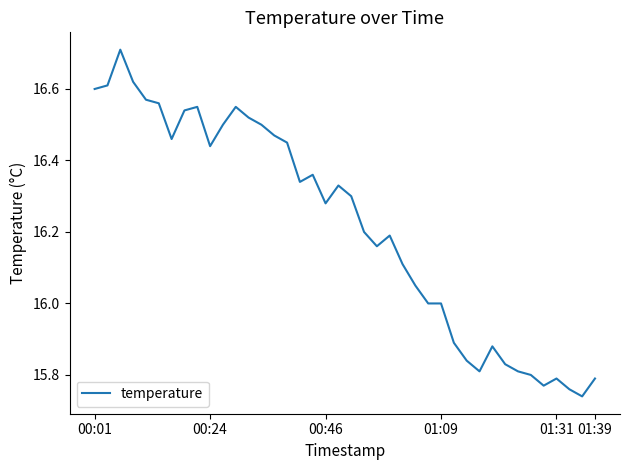

What is the greatest value displayed?

16.7